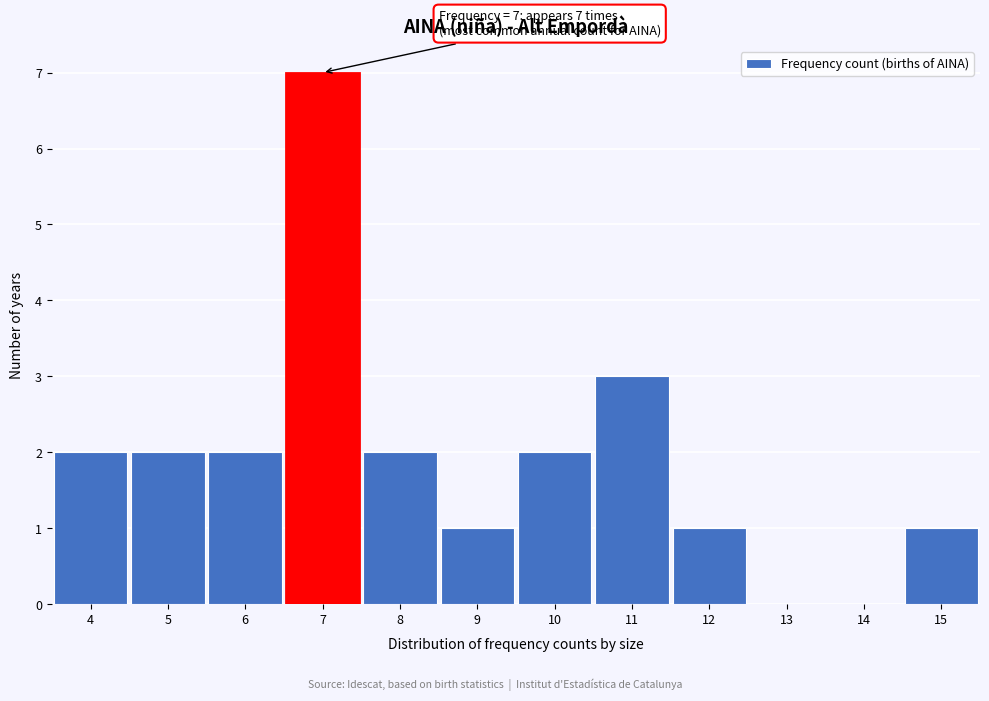

Which range on the x-axis has the tallest bar?

6.5 to 7.5